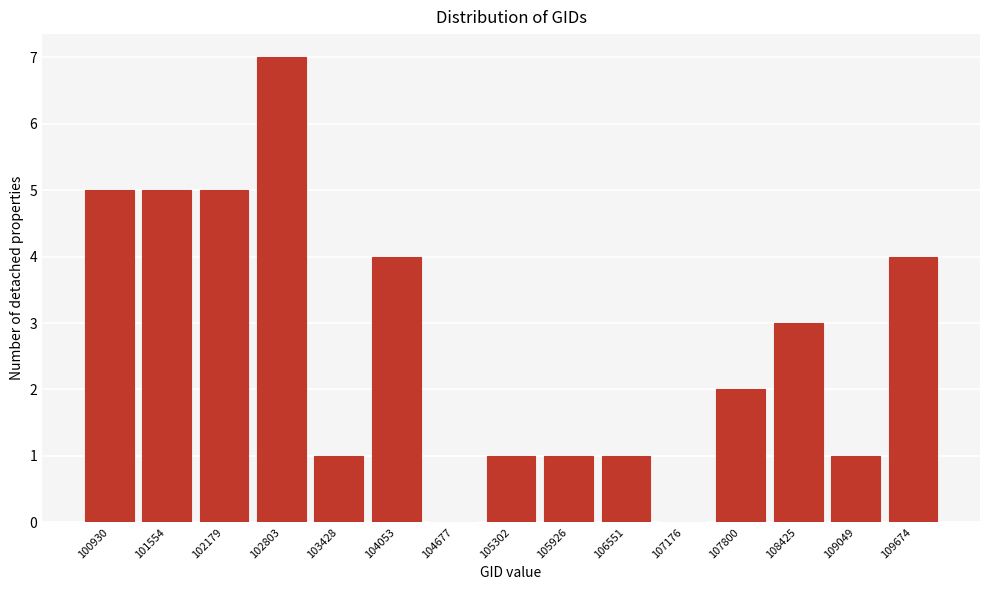

Reading left to right, transcribe all the data shown in this chart.

100930=5	101554=5	102179=5	102803=7	103428=1	104053=4	104677=0	105302=1	105926=1	106551=1	107176=0	107800=2	108425=3	109049=1	109674=4